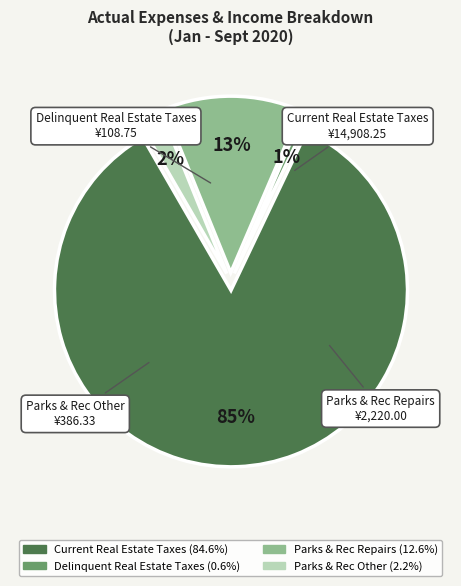

Which slice is the smallest?

Delinquent Real Estate Taxes